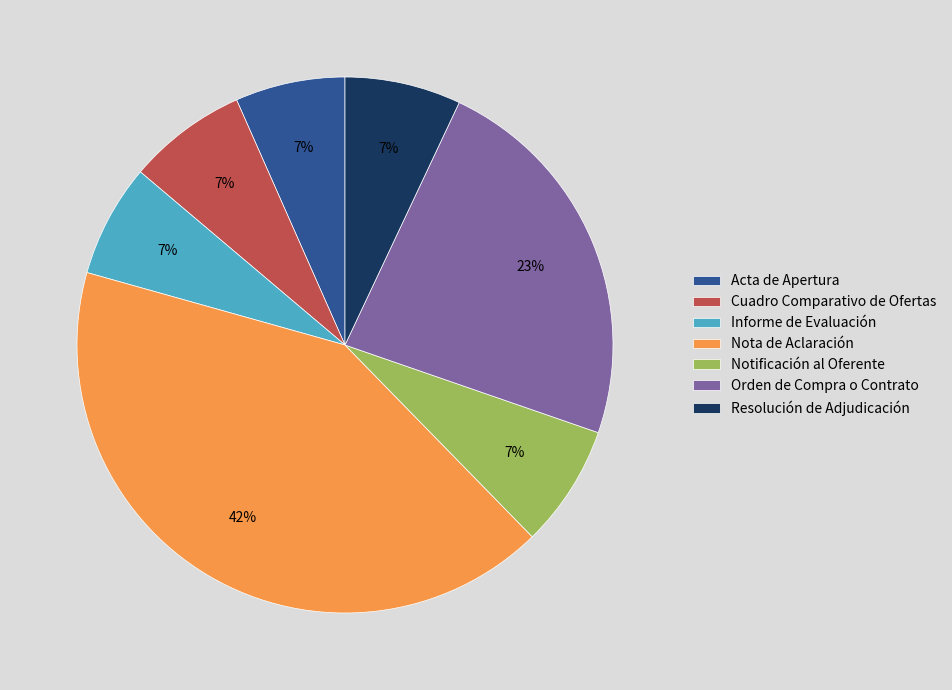

Is it true that Cuadro Comparativo de Ofertas is 18% of the pie?

False